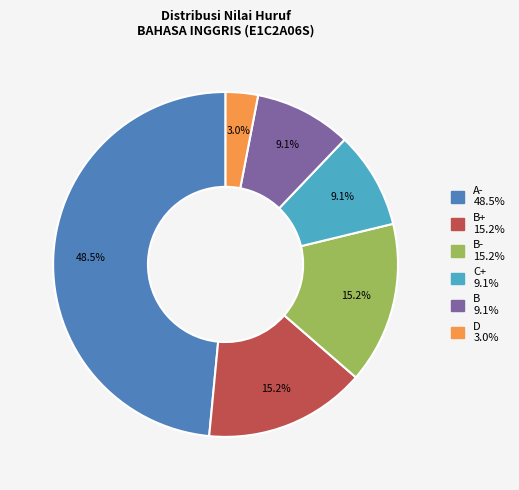

Is there a majority slice in this chart?

No